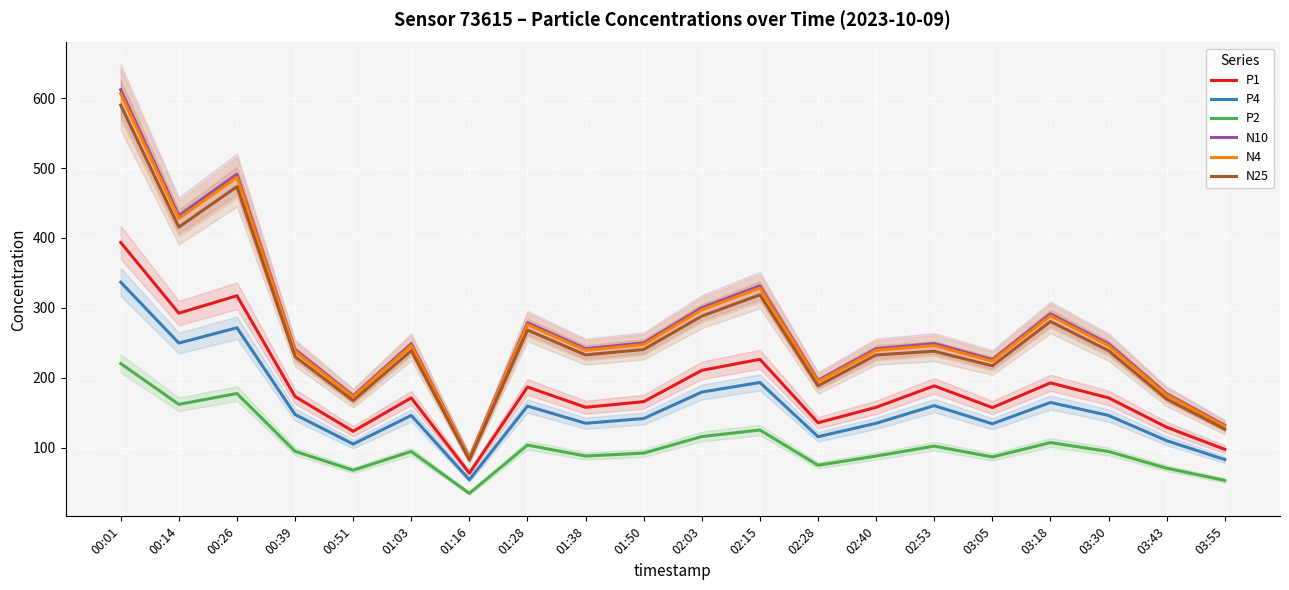

How many interior local valleys does the N10 series have?

6